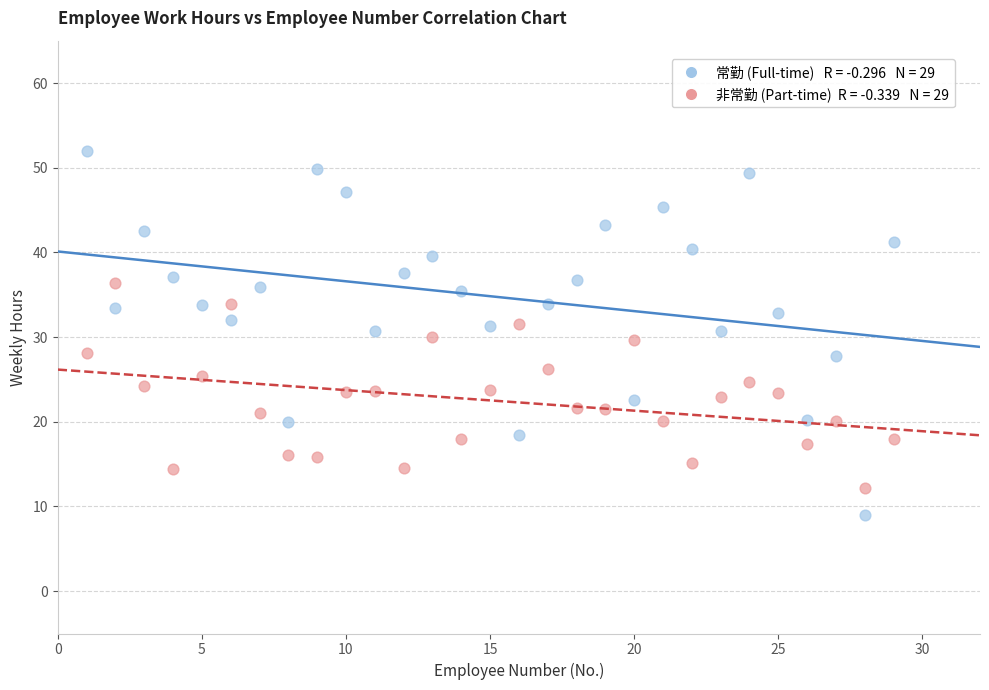

Across all data points, what is the range of X values (max minus min)?

28.0